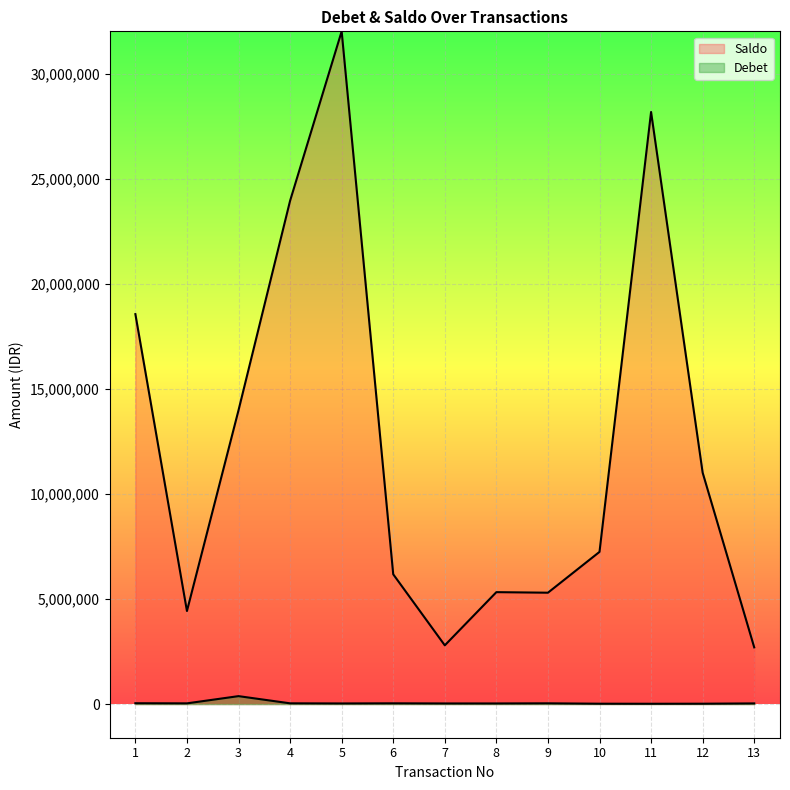

How many lines are shown in the chart?

2